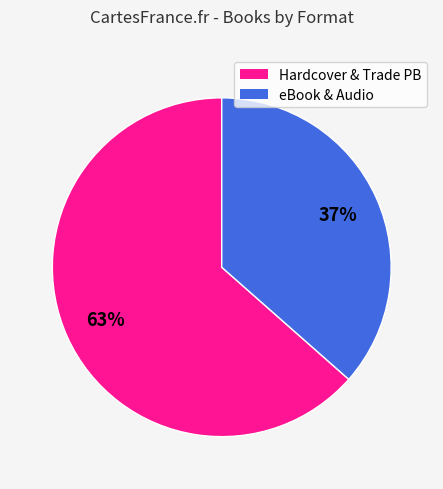

What percentage is the eBook & Audio slice, to the nearest percent?

37%